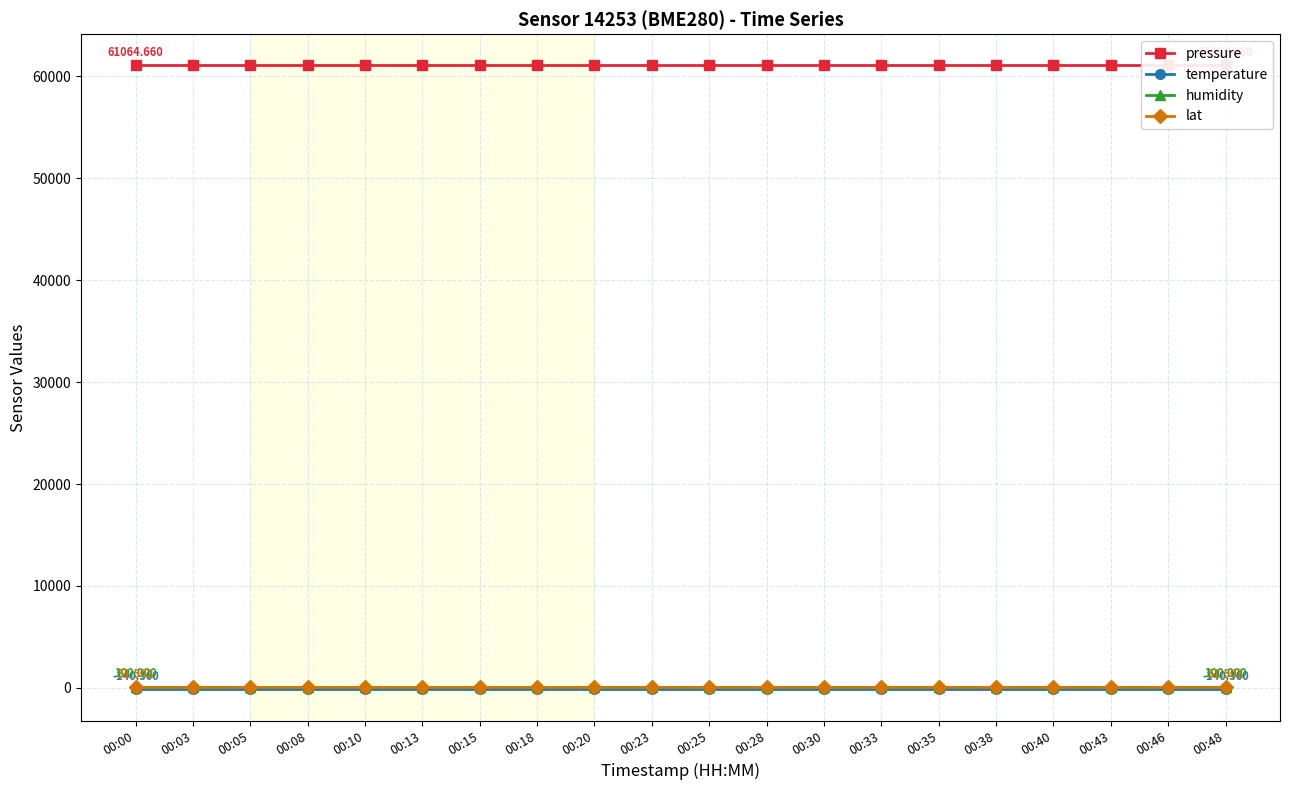

What is the spread (max minus min) of values at 00:25?

61205.0